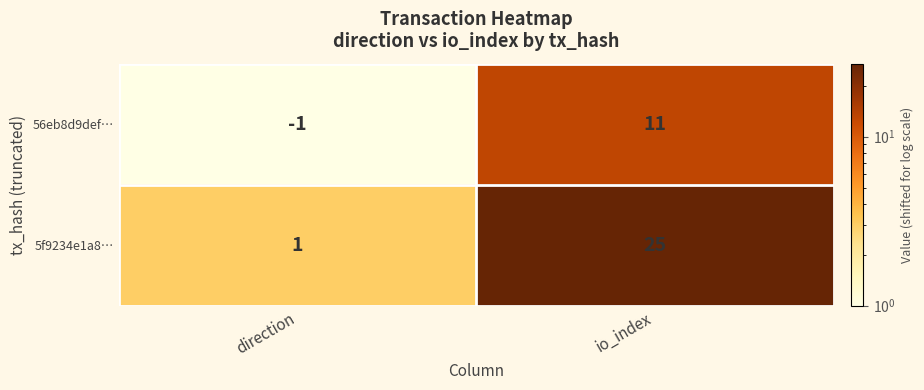

List the series in order of their peak value, highest first.

5f9234e1a8…, 56eb8d9def…